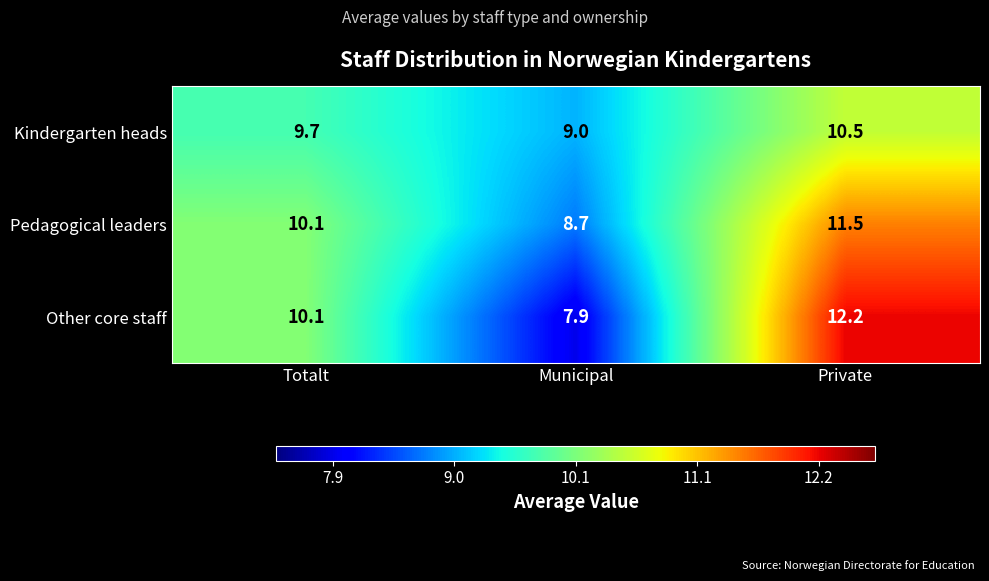

Count the number of categories in the chart.

3